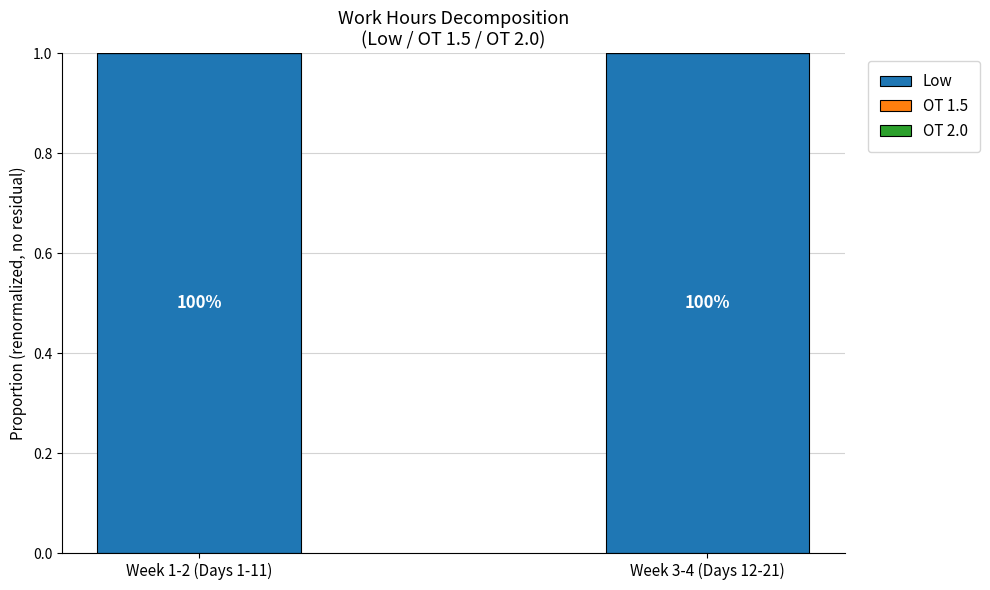

Which label corresponds to the smallest value in the chart?

Week 1-2 (Days 1-11)